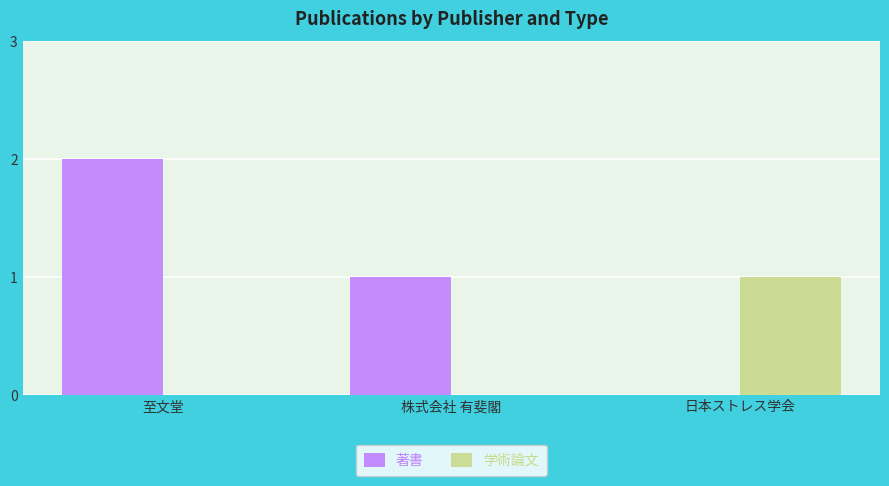

Reading right to left, what are all the values shown in this chart?

著書: 日本ストレス学会=0	株式会社 有斐閣=1	至文堂=2
学術論文: 日本ストレス学会=1	株式会社 有斐閣=0	至文堂=0